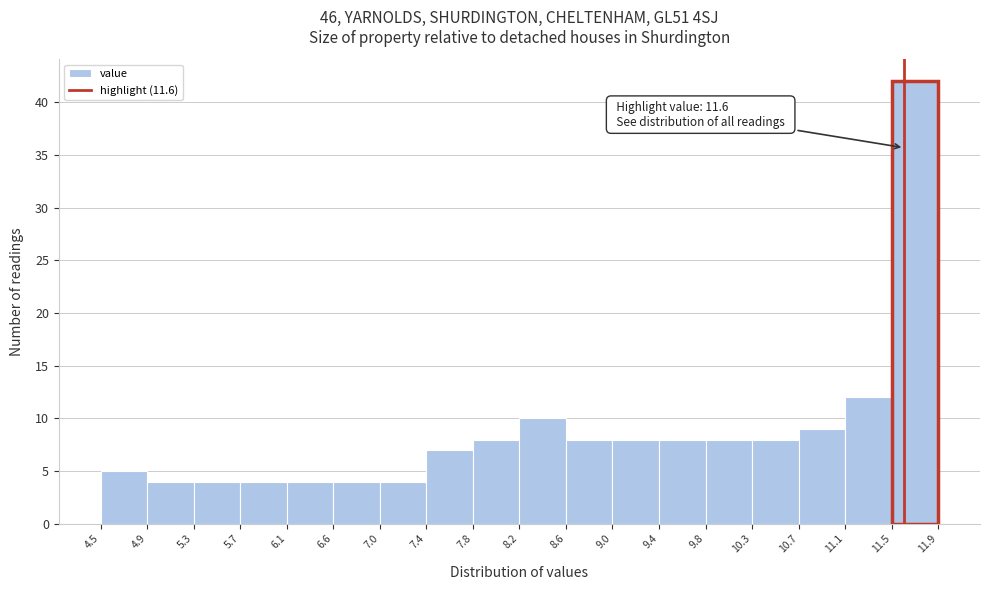

Which range on the x-axis has the tallest bar?

11.5 to 11.9